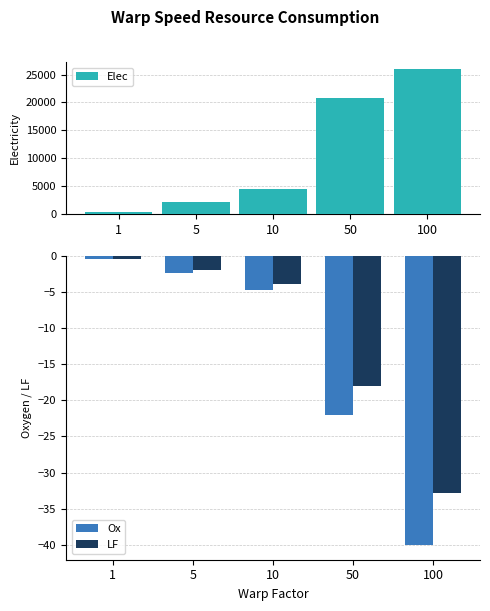

The value of LF at 10 is -3.9. True or false?

True